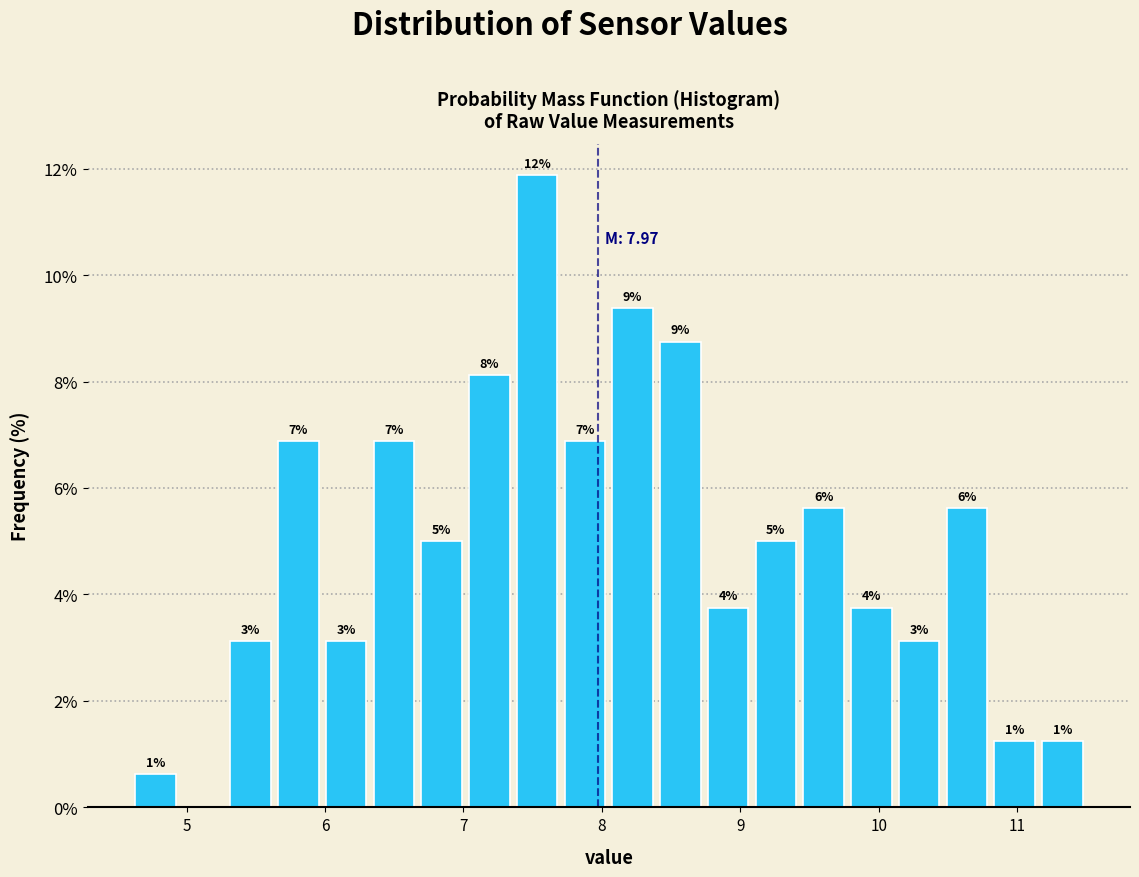

Around what value on the x-axis is the tallest bar? Give the approximate position of its centre, as read against the axis.

7.5